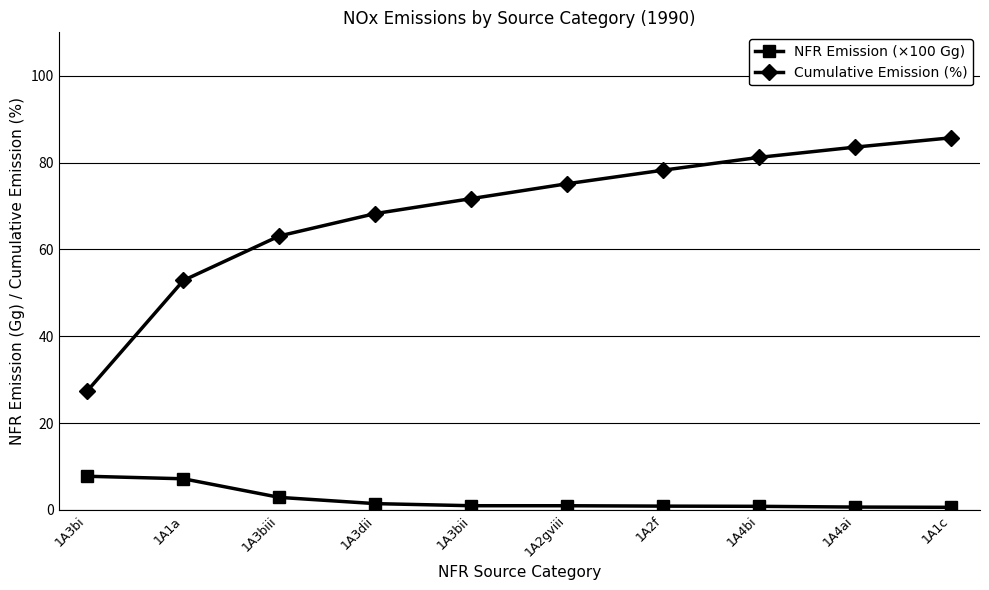

Rank the series by their average value, from highest to lowest.

Cumulative Emission (%), NFR Emission (×100 Gg)